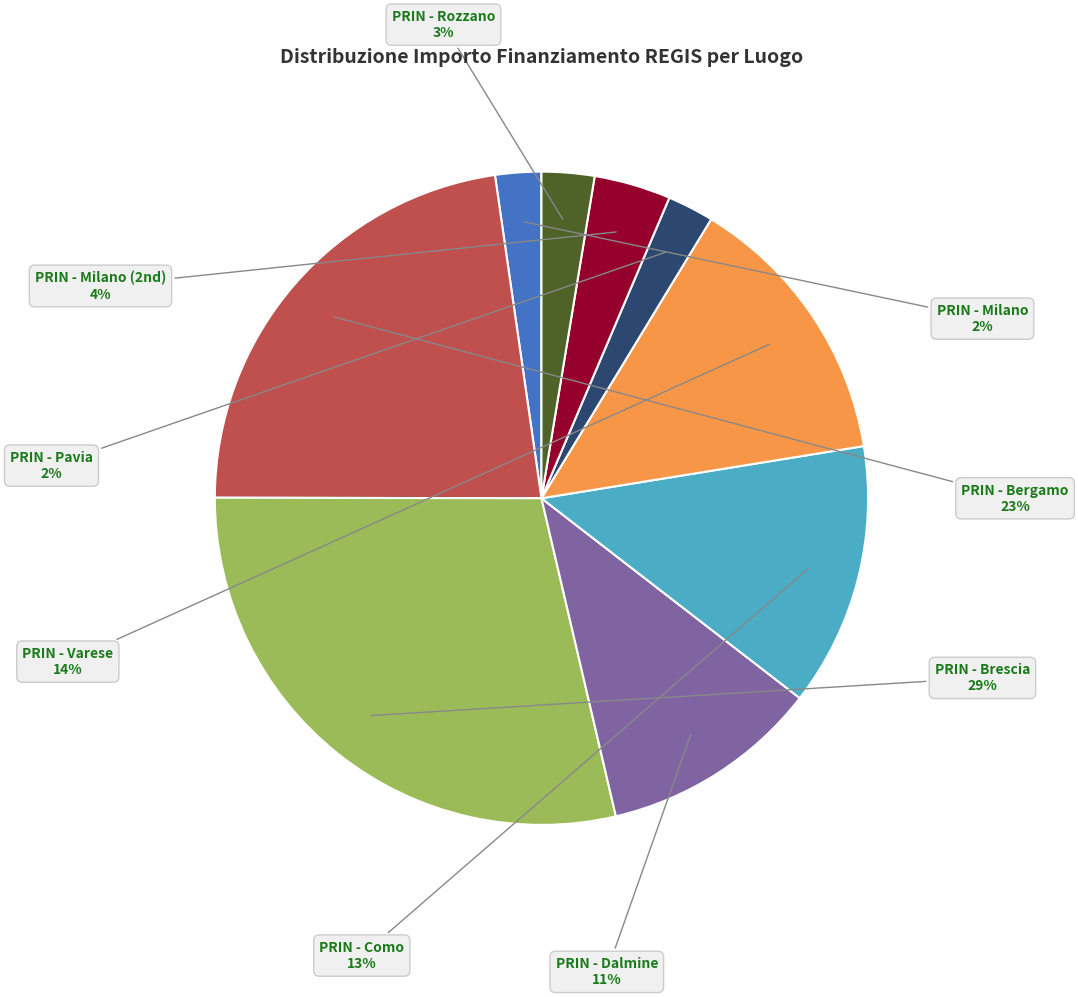

What percentage is the PRIN - Milano slice, to the nearest percent?

2%